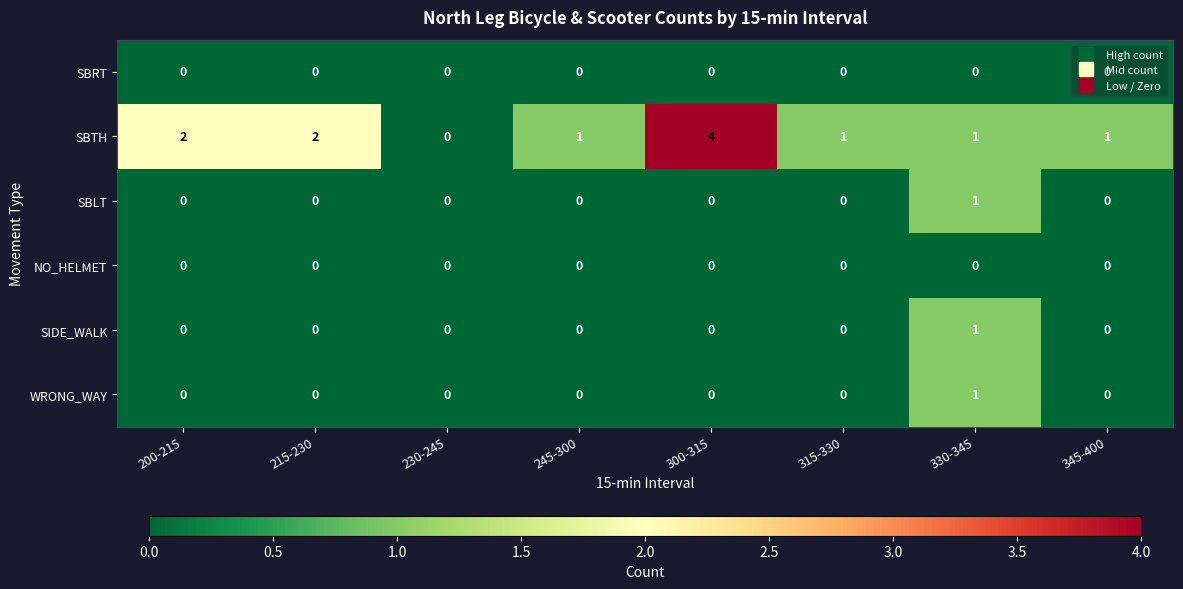

What is the difference between the highest and lowest values at 300-315?

4